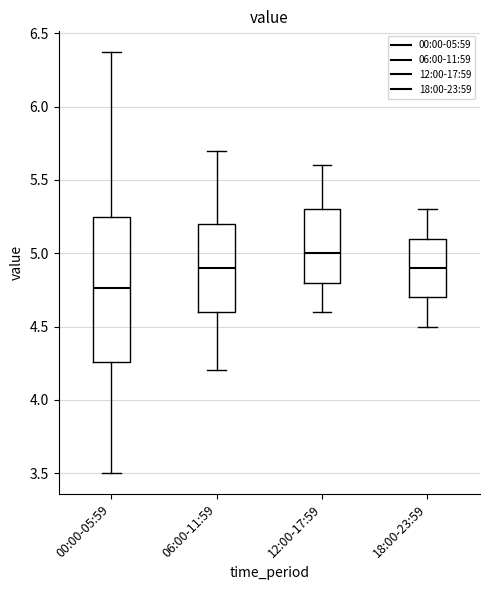

Reading left to right, transcribe this box plot: for each box, give where its median line is, the range the box spans, and where its two whiskers end, as read against the y-axis. The values are not printed on the chart, so give them approximately, as read against the axis.

00:00-05:59: median 4.75, box 4.25 to 5.25, whiskers 3.50 to 6.35
06:00-11:59: median 4.90, box 4.60 to 5.20, whiskers 4.20 to 5.70
12:00-17:59: median 5.00, box 4.80 to 5.30, whiskers 4.60 to 5.60
18:00-23:59: median 4.90, box 4.70 to 5.10, whiskers 4.50 to 5.30